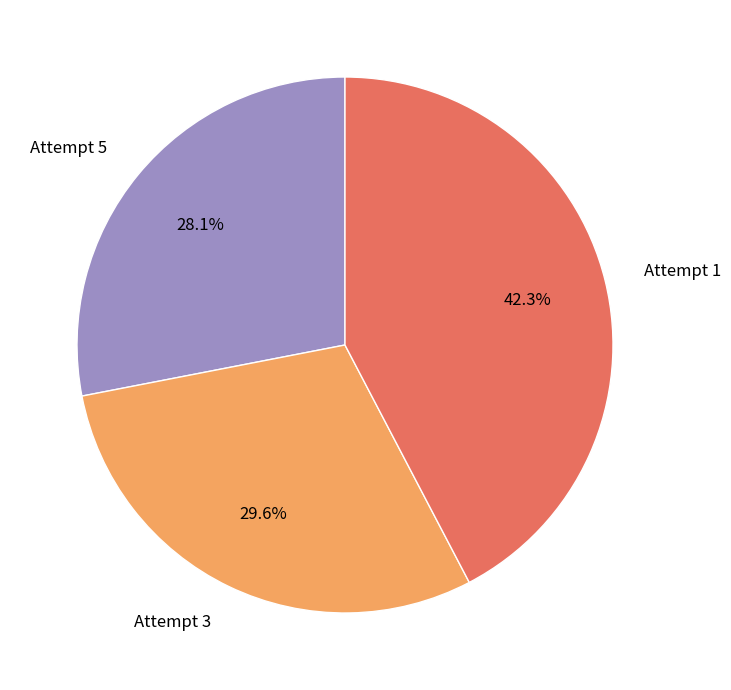

To the nearest percent, what is the combined percentage of Attempt 1 and Attempt 3?

72%